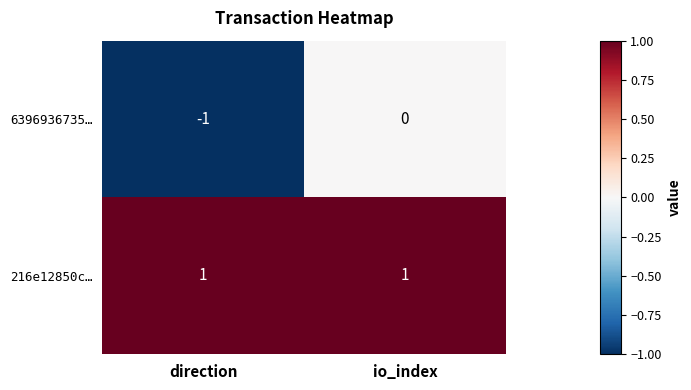

Reading left to right, transcribe all the data shown in this chart.

6396936735…: -1	0
216e12850c…: 1	1